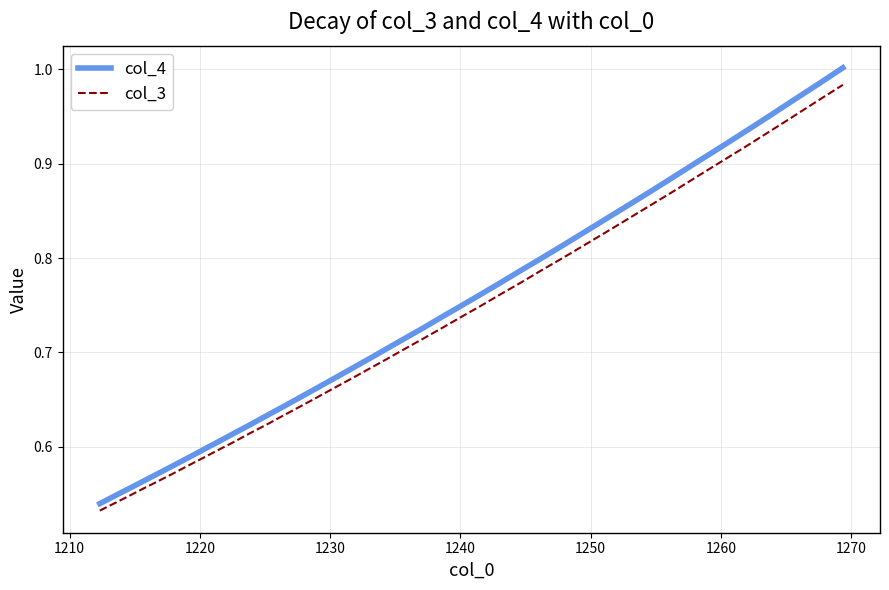

Which series has the widest spread of values?

col_4